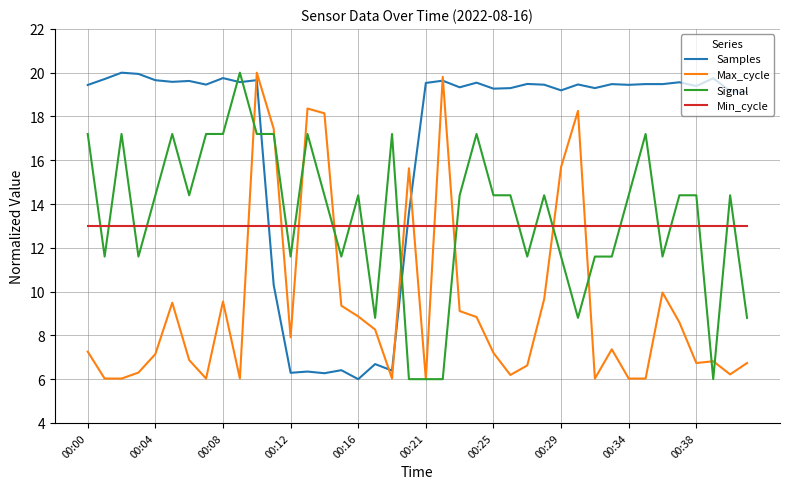

What is the average value of the Signal series?

13.4